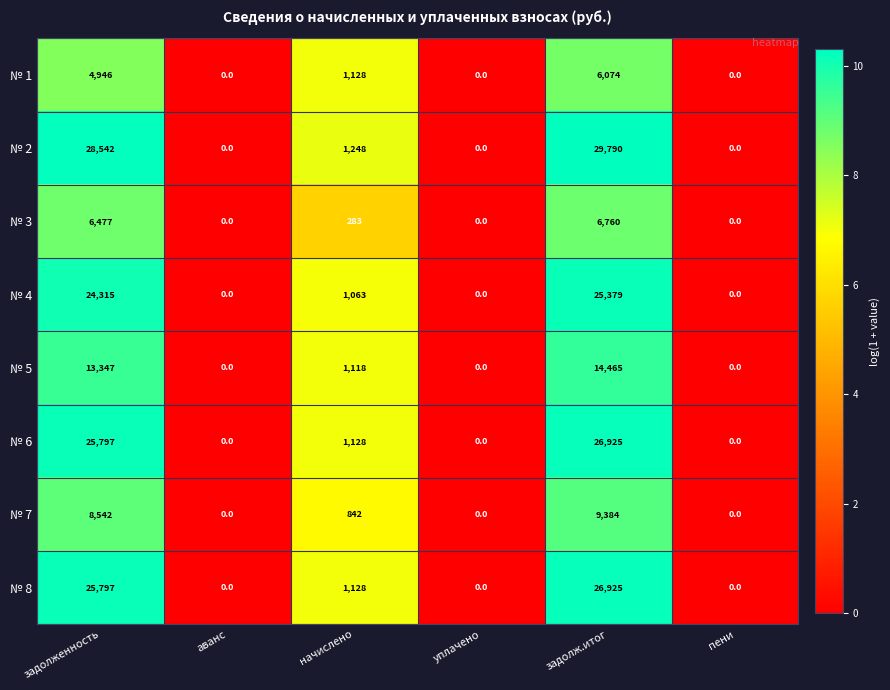

The № 1 series shows 0 at уплачено. True or false?

True